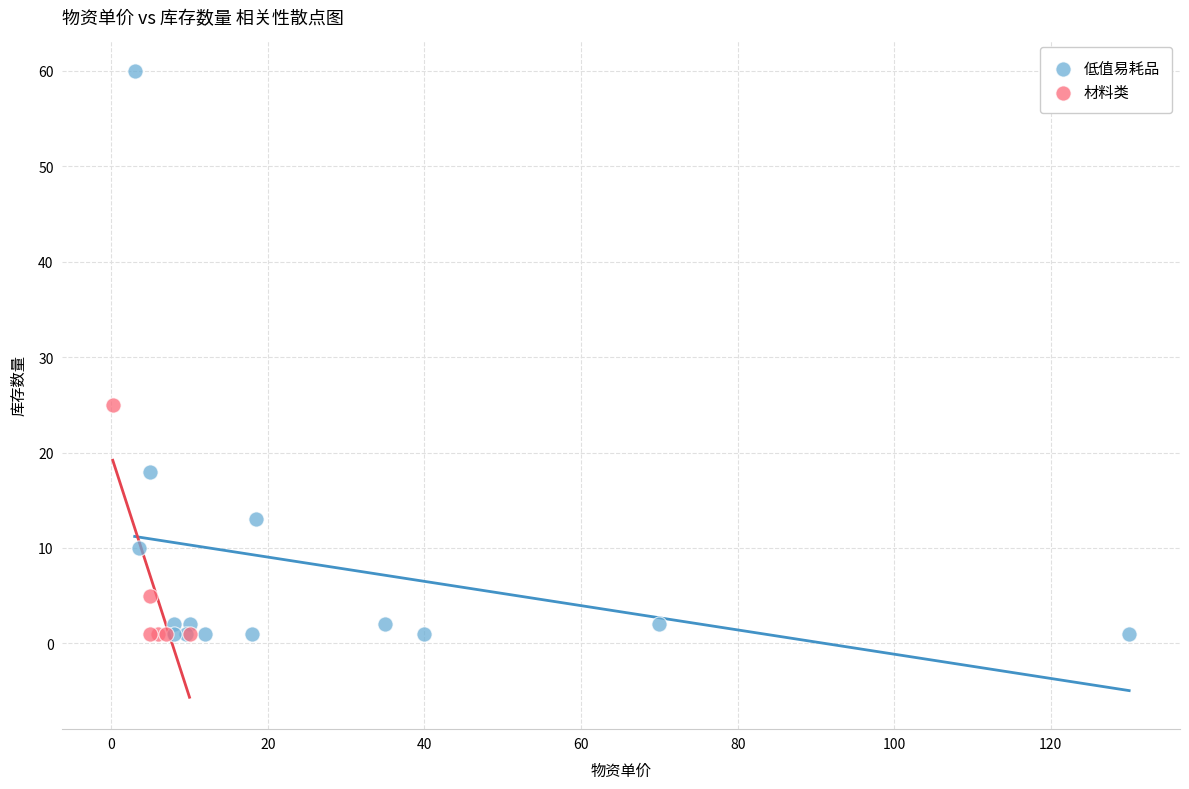

Which series has the widest spread of Y values?

低值易耗品